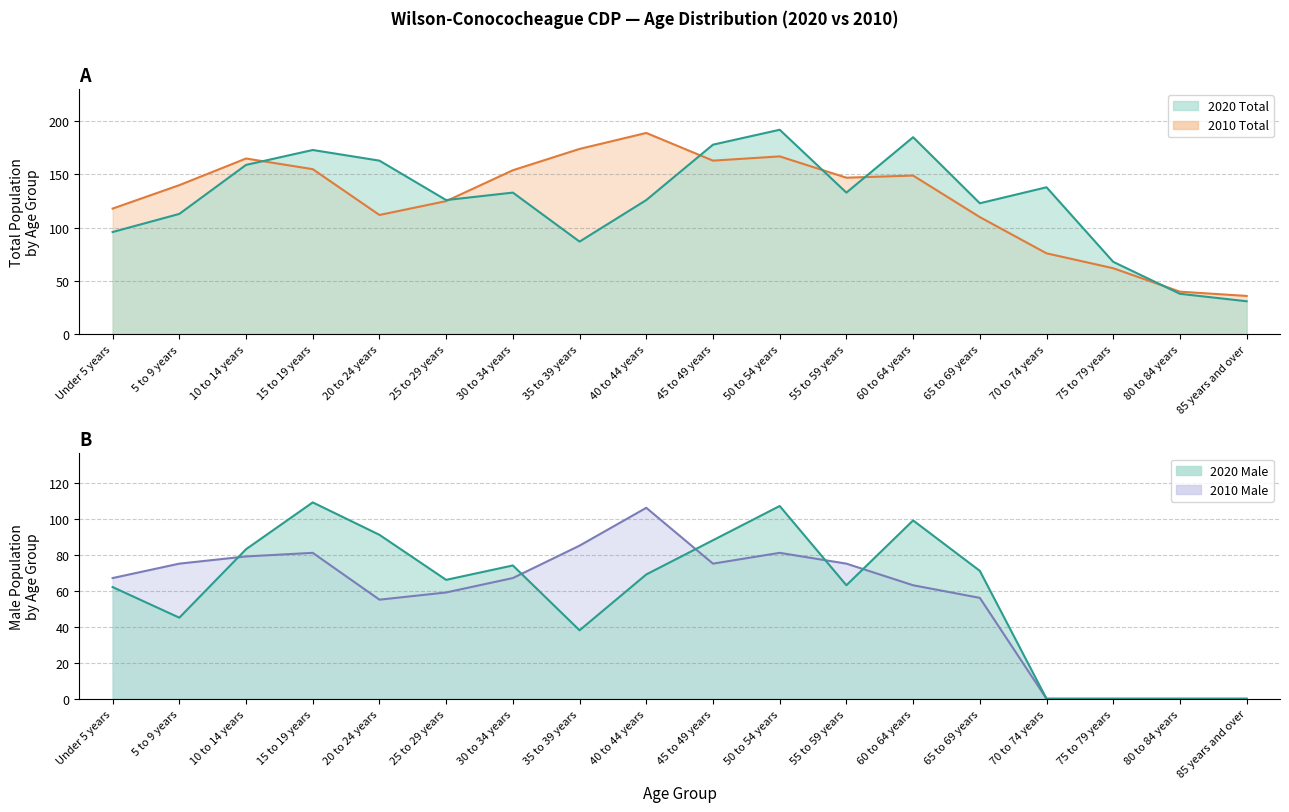

How many lines are shown in the chart?

4